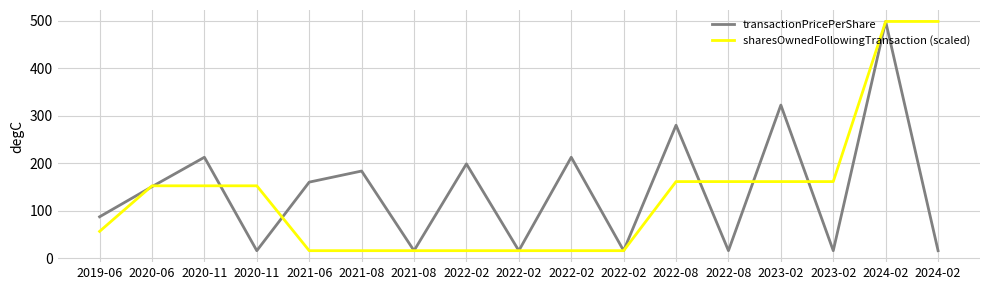

What is the difference between the highest and lowest values at 2023-02?

161.2